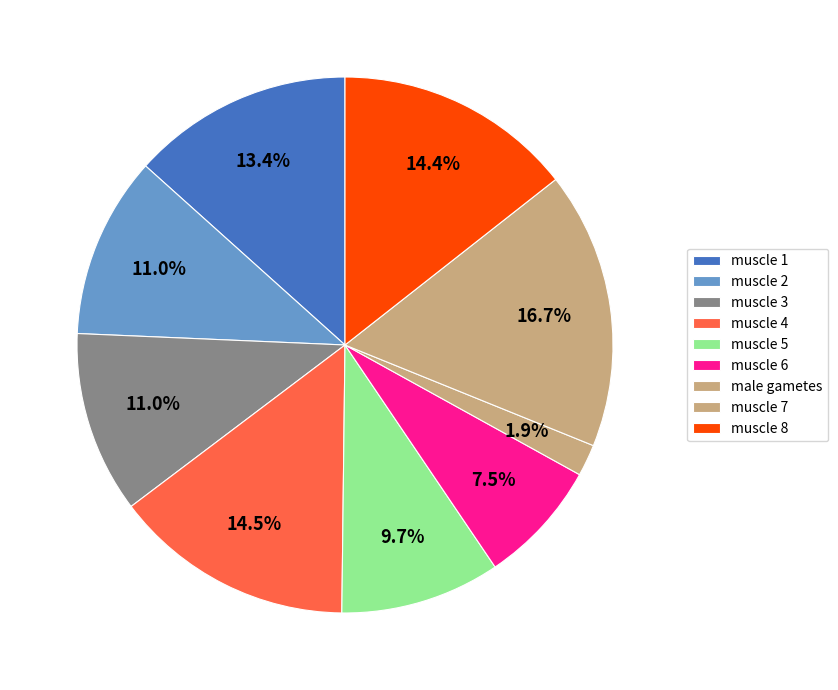

Is it true that muscle 1 is 13% of the pie?

True